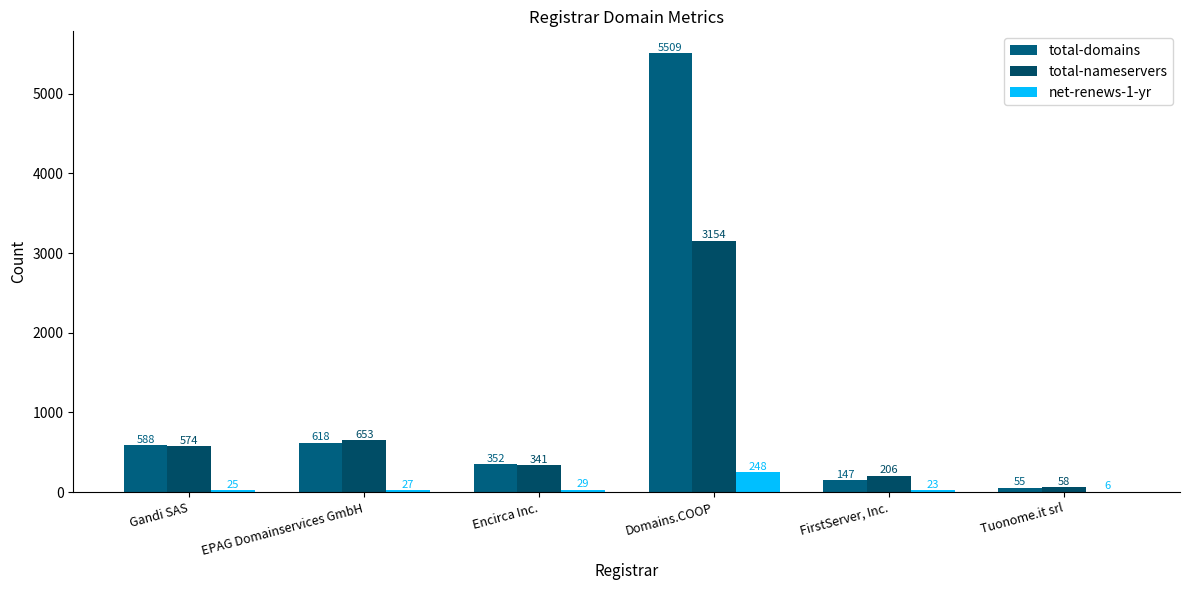

Reading left to right, transcribe all the data shown in this chart.

total-domains: Gandi SAS=588	EPAG Domainservices GmbH=618	Encirca Inc.=352	Domains.COOP=5509	FirstServer, Inc.=147	Tuonome.it srl=55
total-nameservers: Gandi SAS=574	EPAG Domainservices GmbH=653	Encirca Inc.=341	Domains.COOP=3154	FirstServer, Inc.=206	Tuonome.it srl=58
net-renews-1-yr: Gandi SAS=25	EPAG Domainservices GmbH=27	Encirca Inc.=29	Domains.COOP=248	FirstServer, Inc.=23	Tuonome.it srl=6